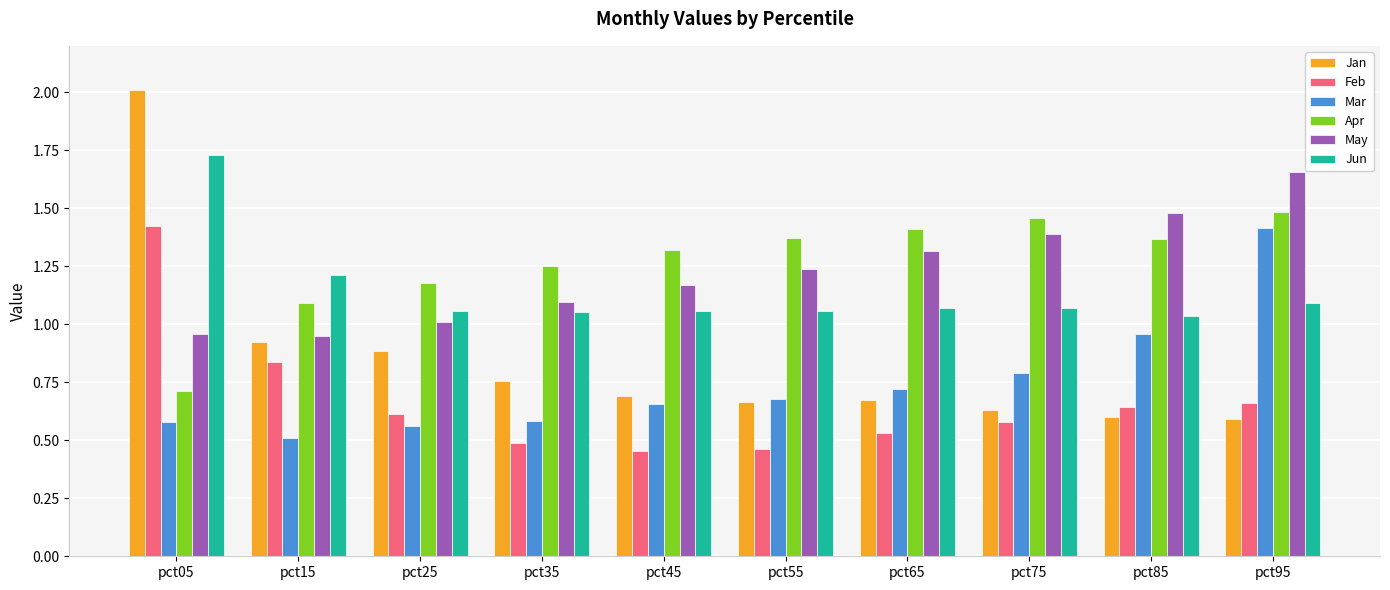

Is it true that Feb equals 0.5 at pct45?

True